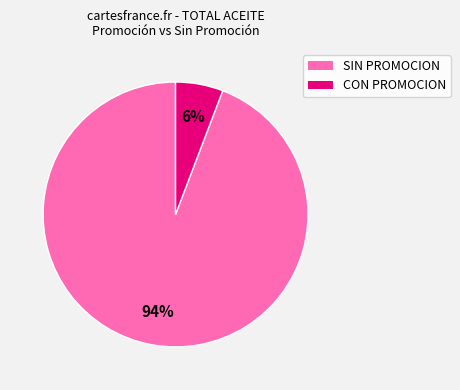

Between CON PROMOCION and SIN PROMOCION, which is larger?

SIN PROMOCION